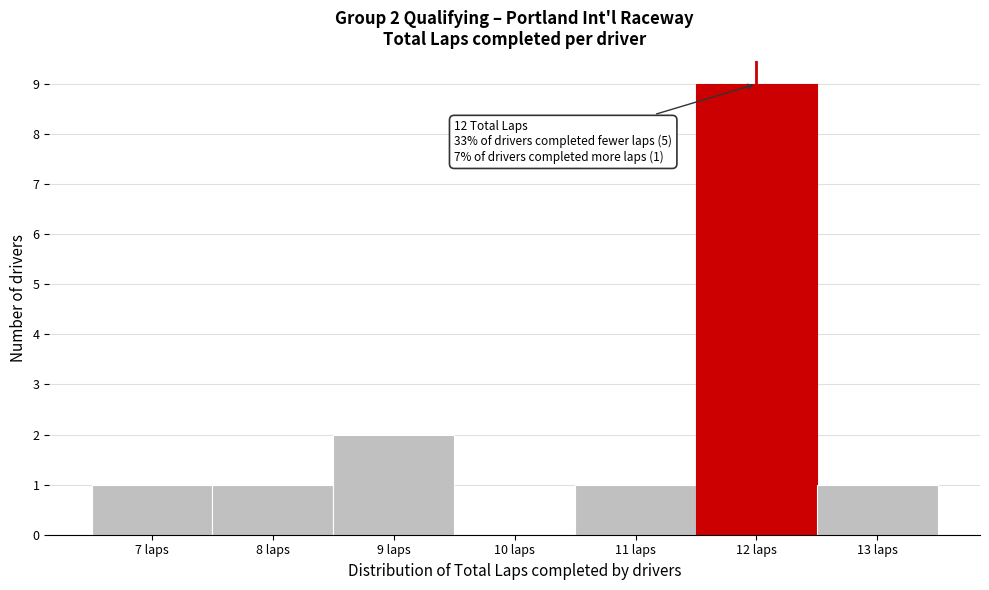

Which range on the x-axis has the tallest bar?

11.5 to 12.5